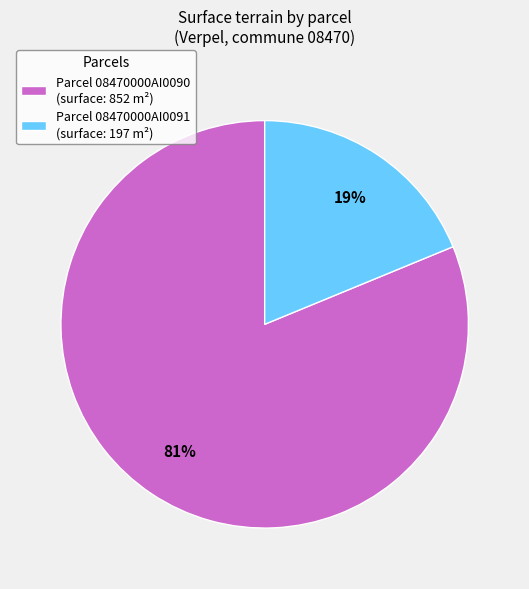

Which category has the smallest portion of the pie?

Parcel 08470000AI0091 (surface: 197 m²)